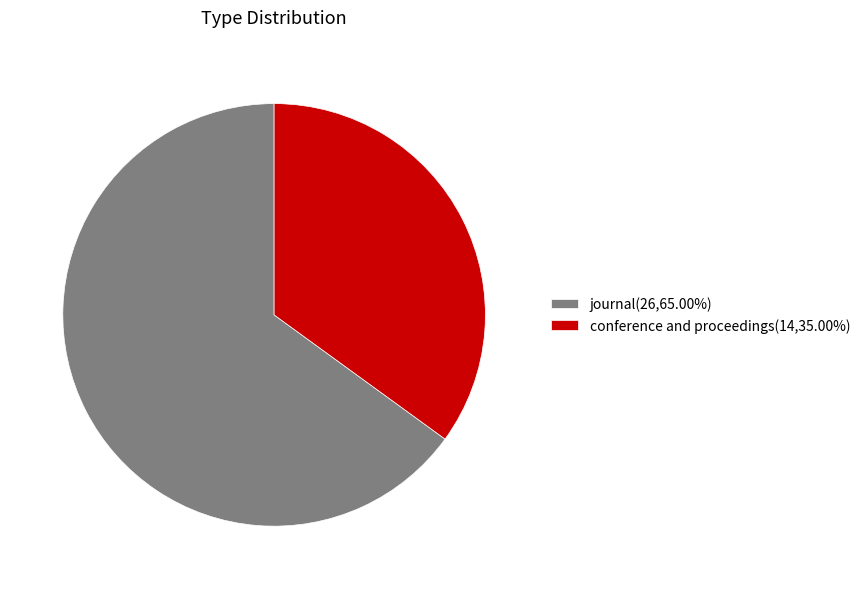

Is conference and proceedings(14,35.00%) the majority of the pie?

No